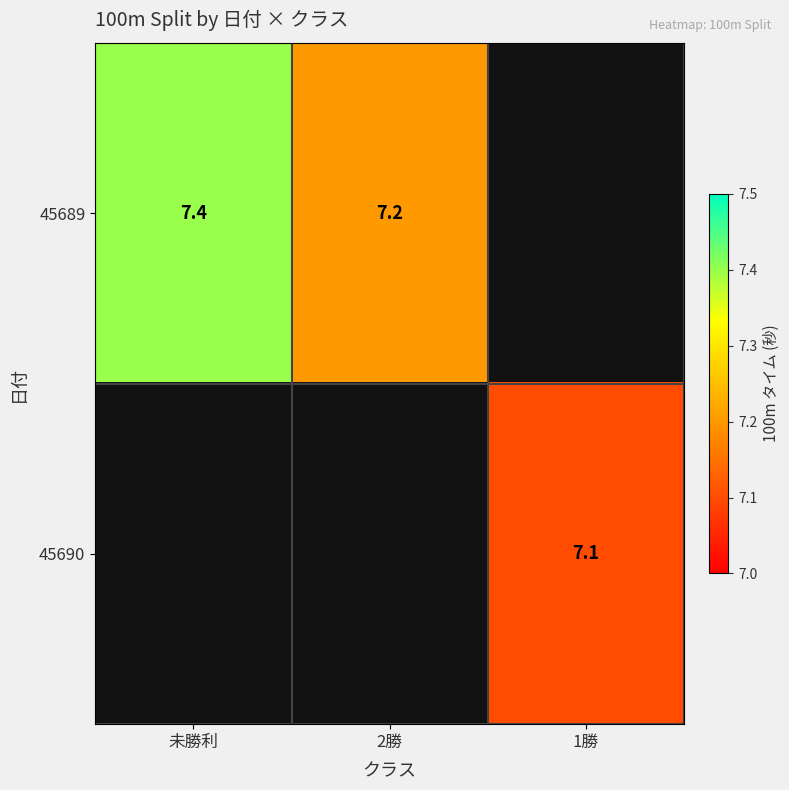

True or false: 45689 has a value of 7.4 at 未勝利.

True